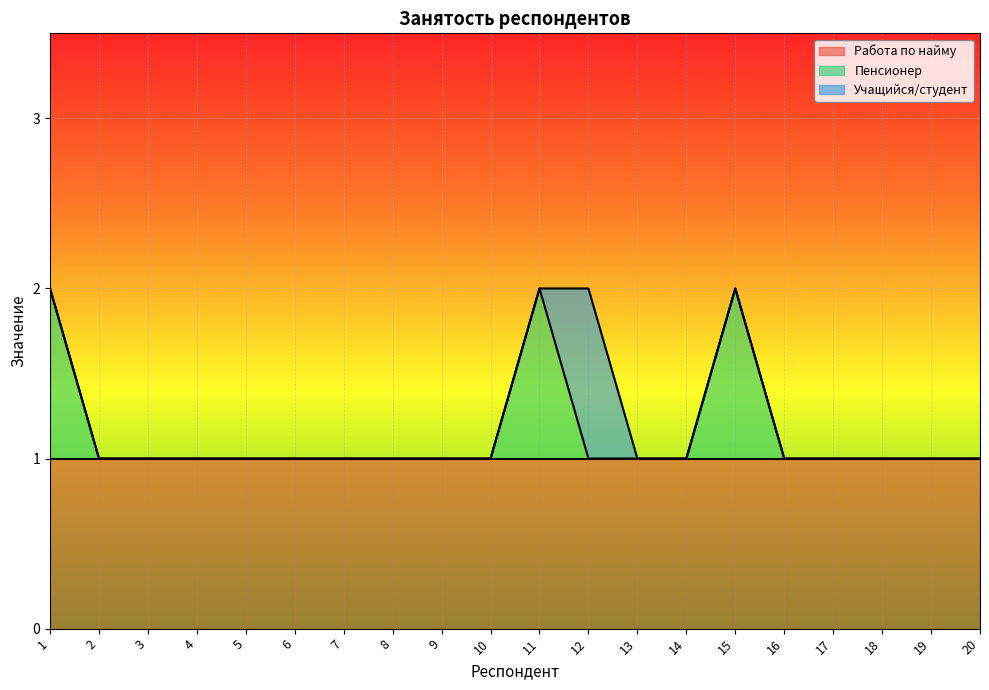

Rank the series by their maximum value, from lowest to highest.

Работа по найму, Пенсионер, Учащийся/студент